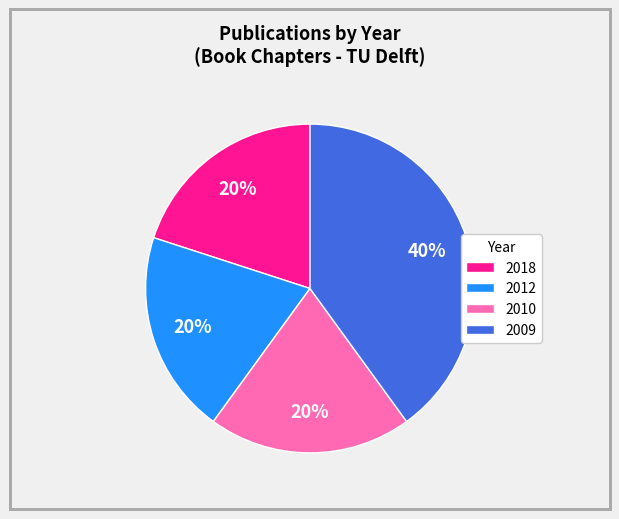

Combined, do 2010 and 2012 account for over 50%?

No